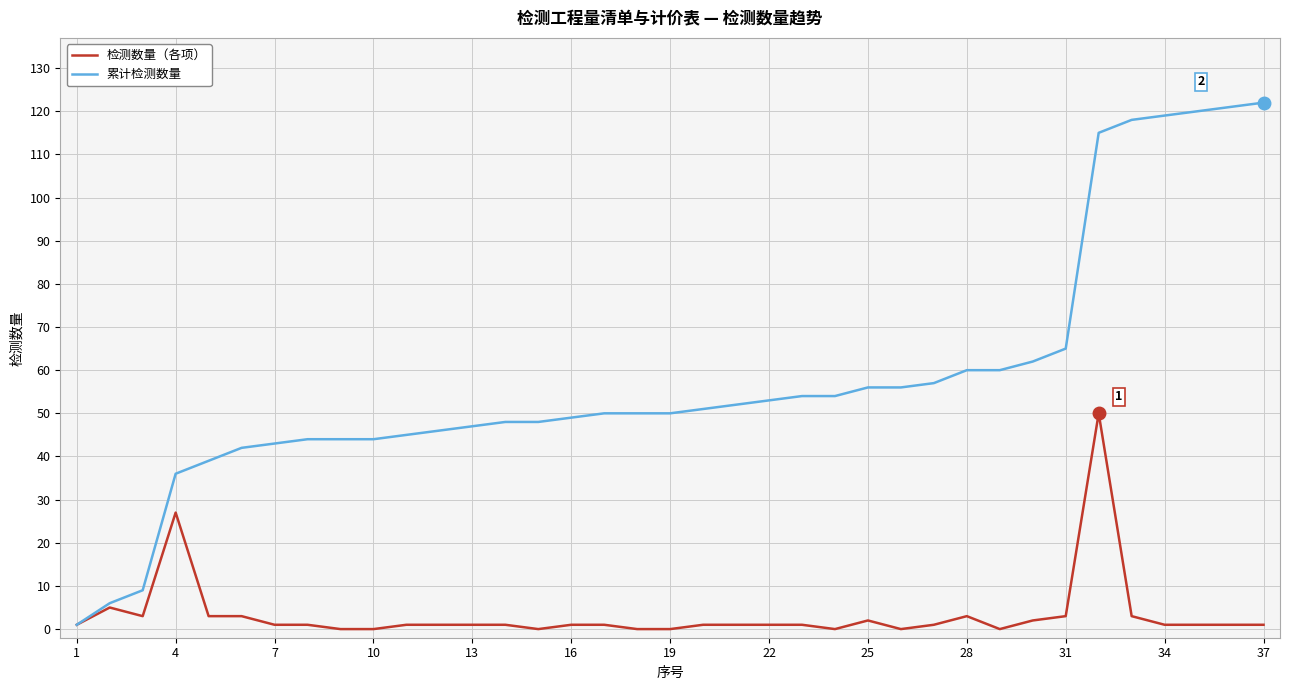

Which series has the largest range (max minus min)?

累计检测数量